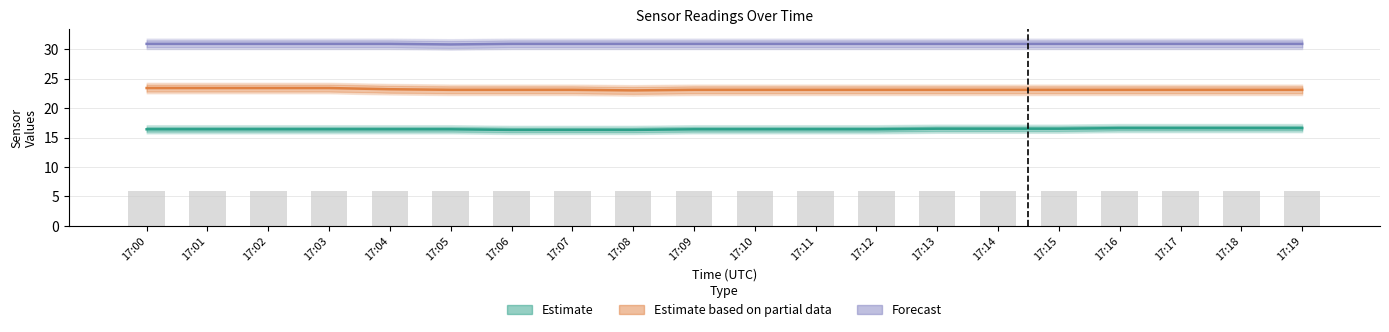

What is the maximum value shown in the chart?

30.9